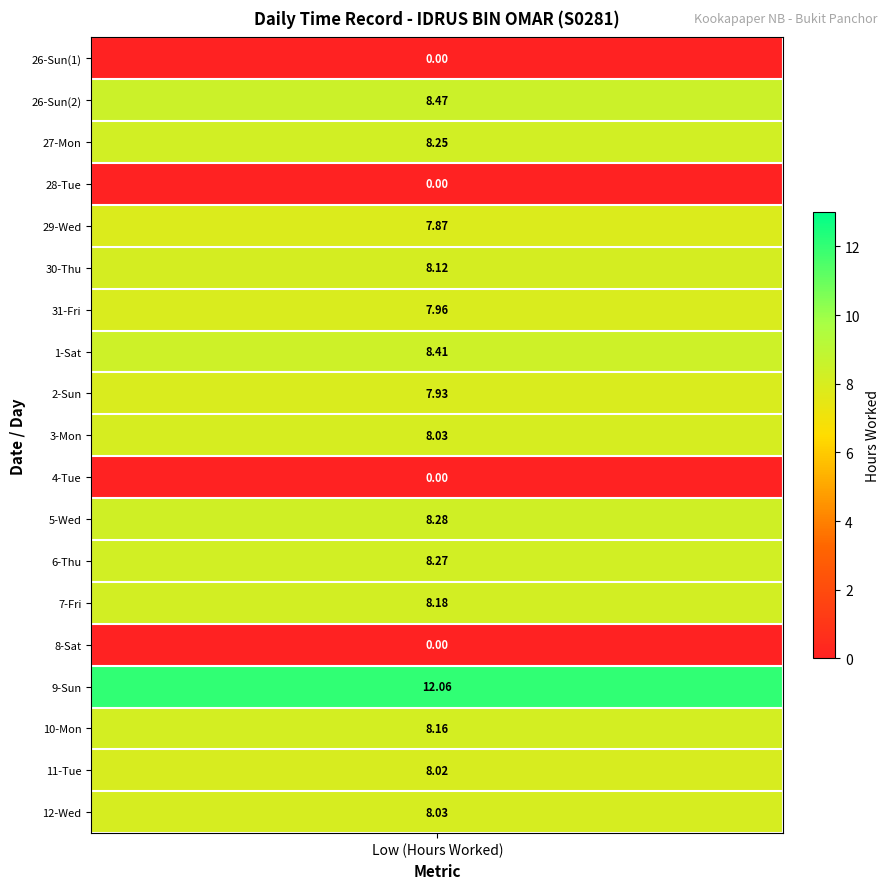

What is the maximum value for Low?

12.1